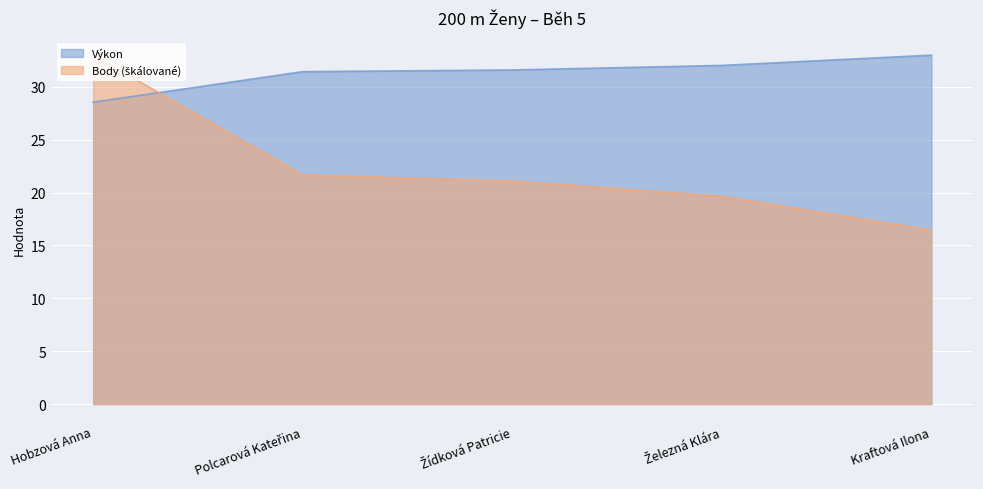

What is the average value of the Výkon series?

31.3